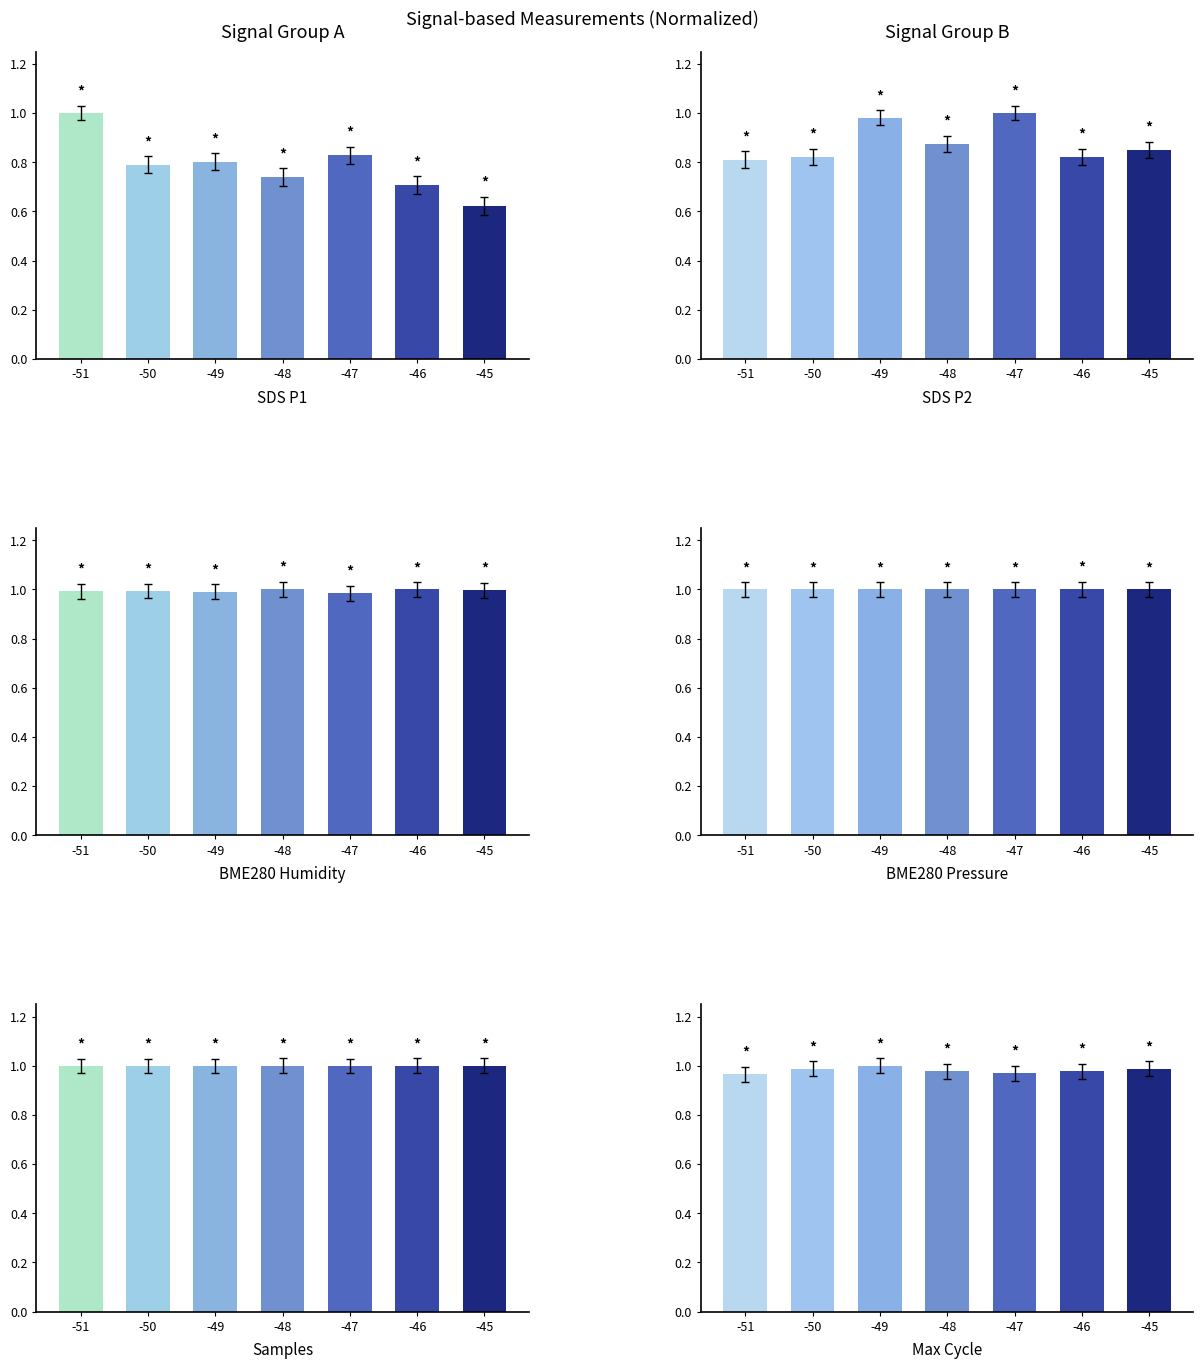

Rank the series at -48 from lowest to highest value.

SDS_P1, SDS_P2, Max_cycle, BME280_pressure, BME280_humidity, Samples_mean